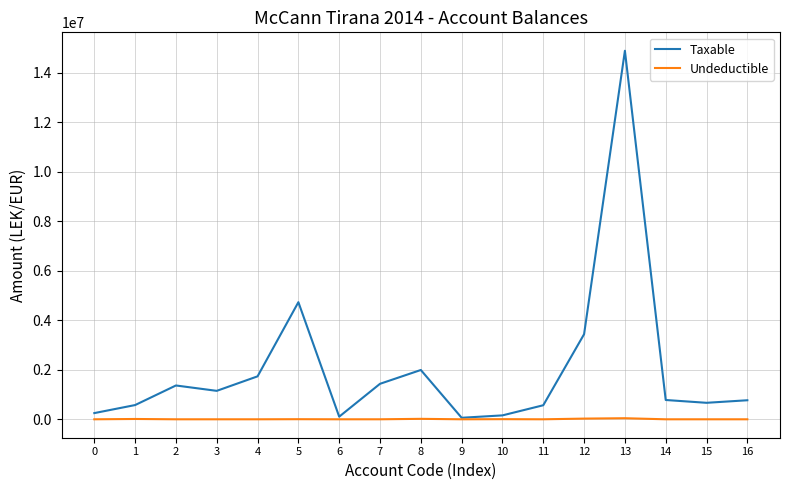

True or false: Taxable has more than 2 interior local peaks.

True